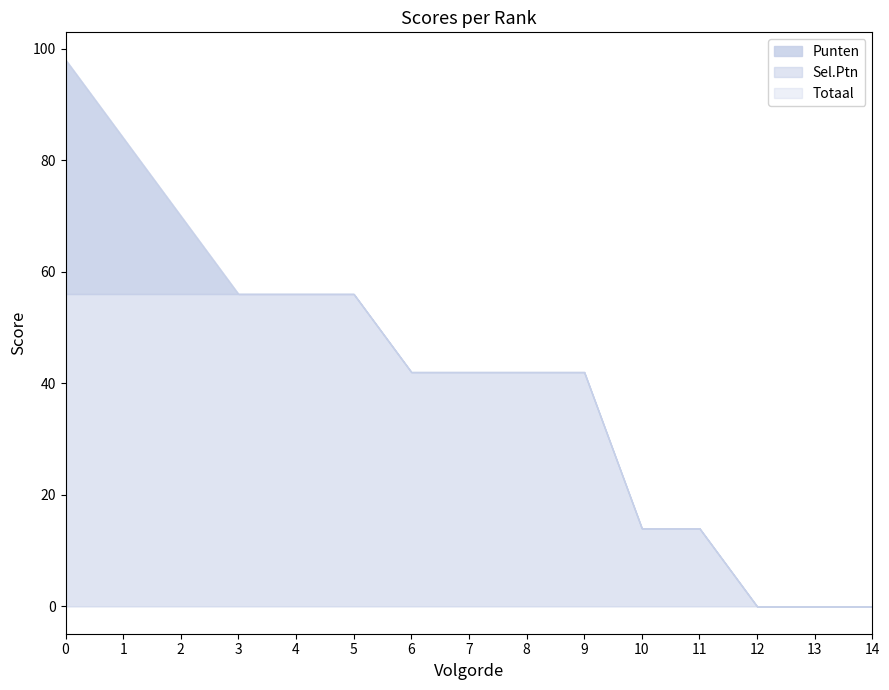

True or false: Totaal and Punten intersect in this chart.

False